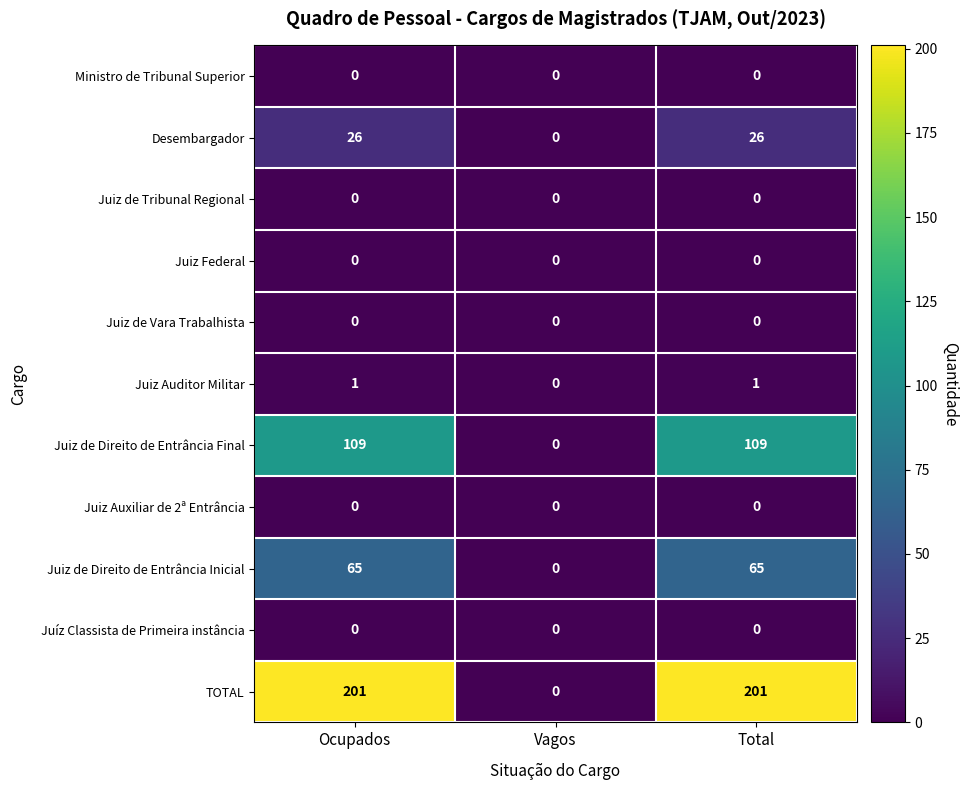

Is it true that Juiz de Tribunal Regional equals 0 at Ocupados?

True